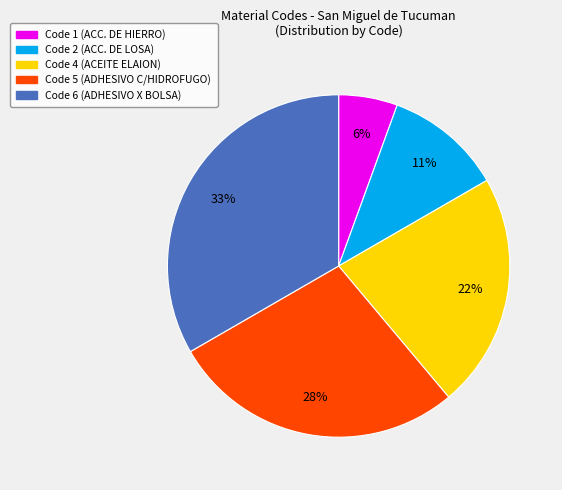

What is the smallest slice in the pie chart?

Code 1 (ACC. DE HIERRO)